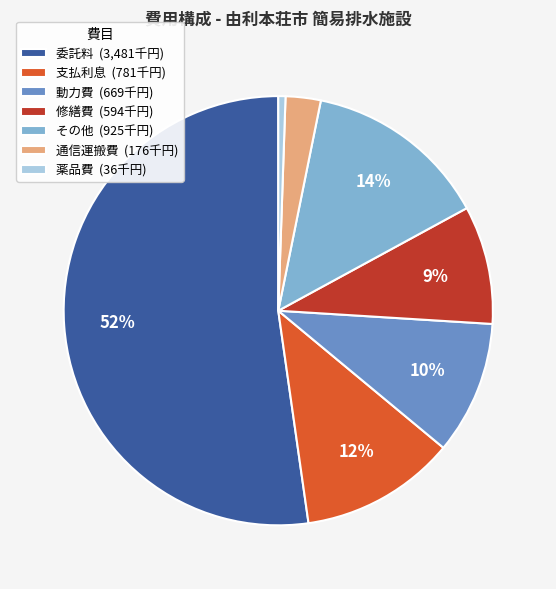

Rank the categories by value from lowest to highest.

薬品費, 通信運搬費, 修繕費, 動力費, 支払利息, その他, 委託料